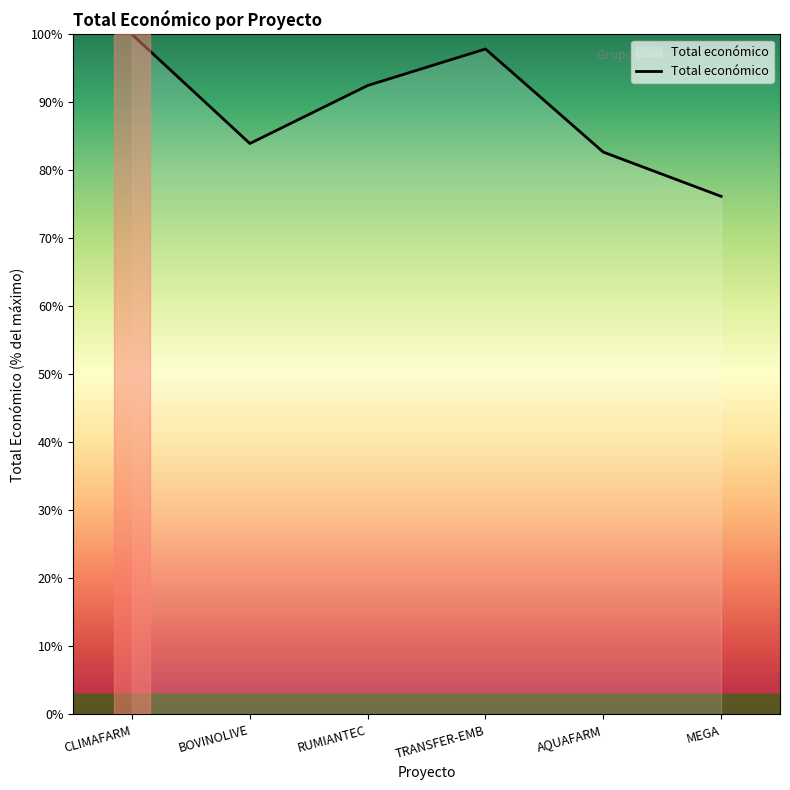

At which category does the data reach its first local peak?

TRANSFER-EMB